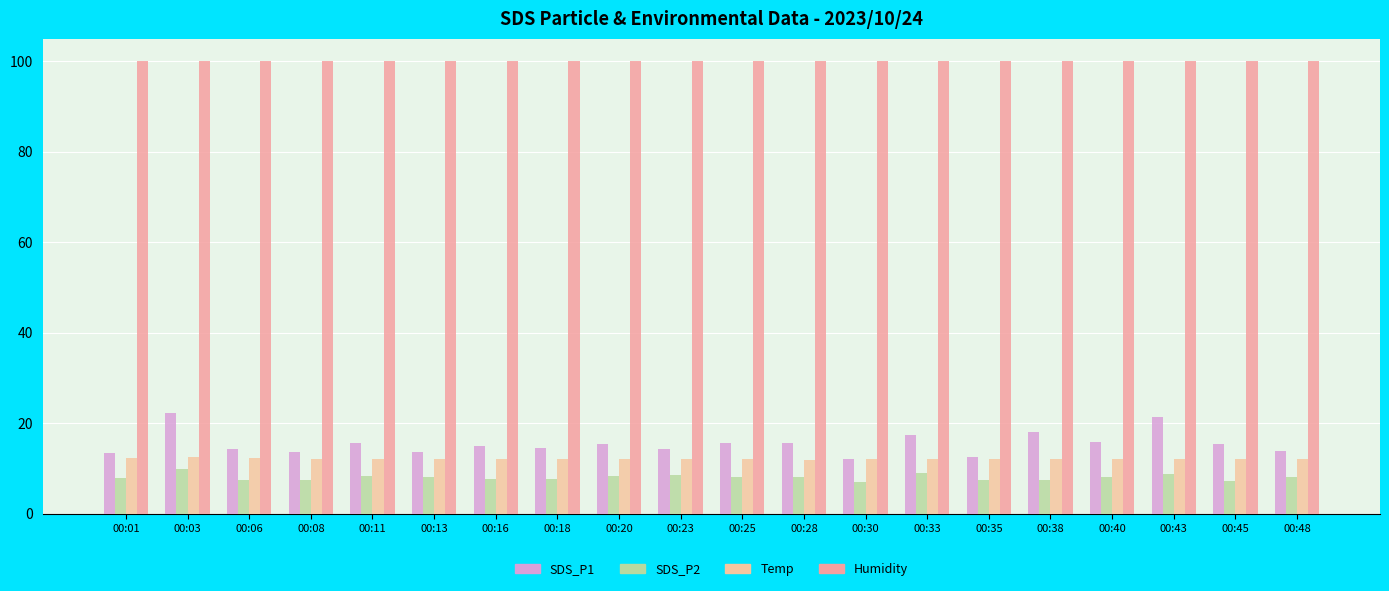

Are the bars horizontal?

No